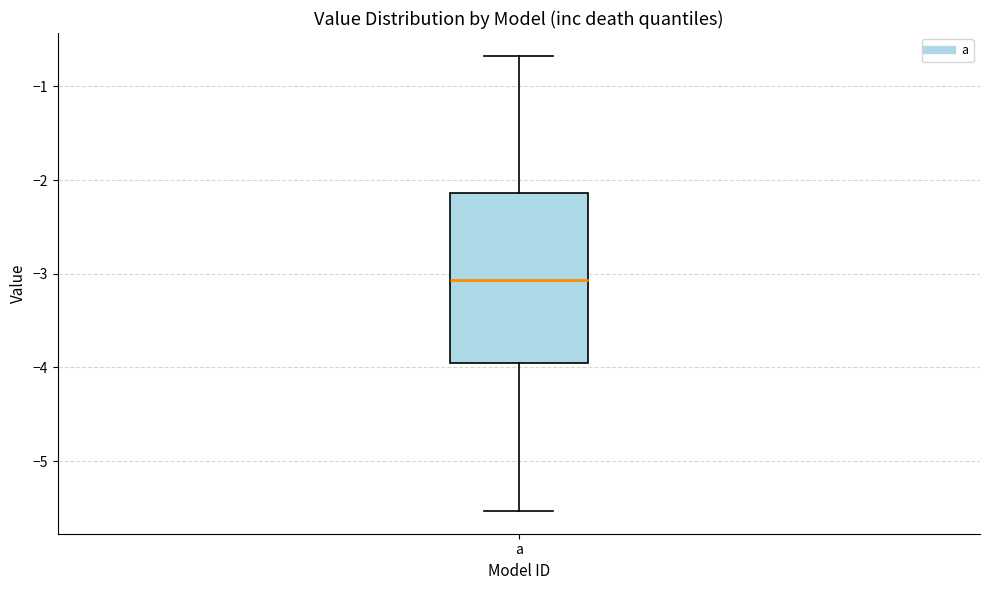

Where is the lower edge of the box for a on the y-axis? The values are not printed on the chart, so give them approximately, as read against the axis.

-4.0